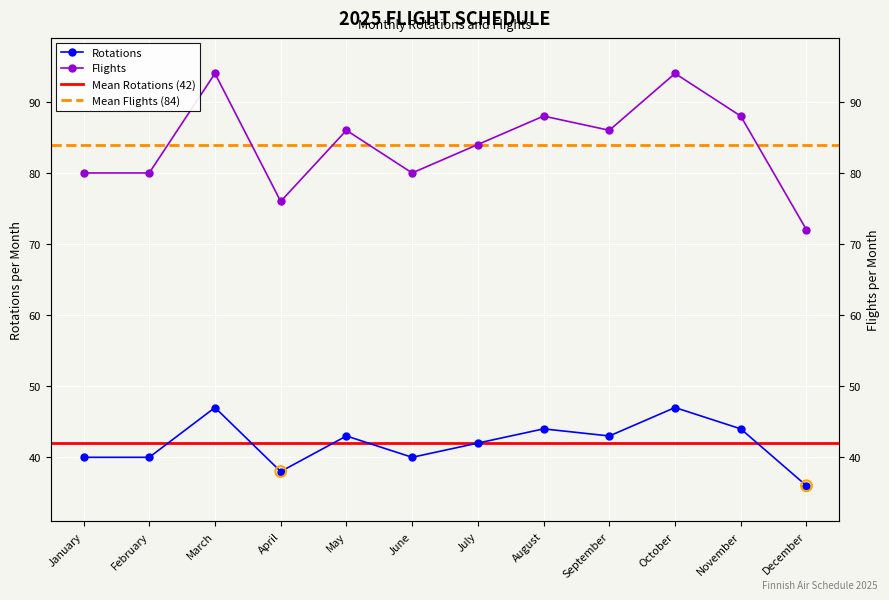

Is the value of Flights at August greater than the value of Rotations at June?

Yes